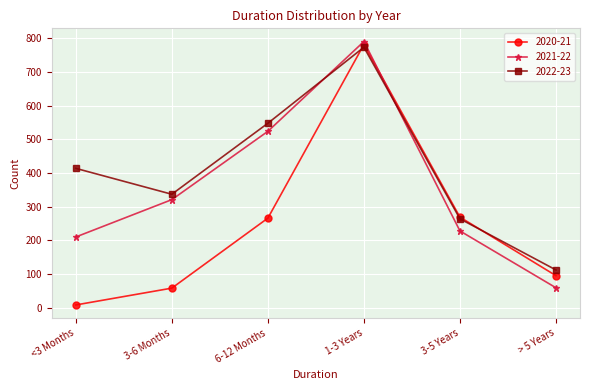

List the series in order of their overall mean, lowest first.

2020-21, 2021-22, 2022-23